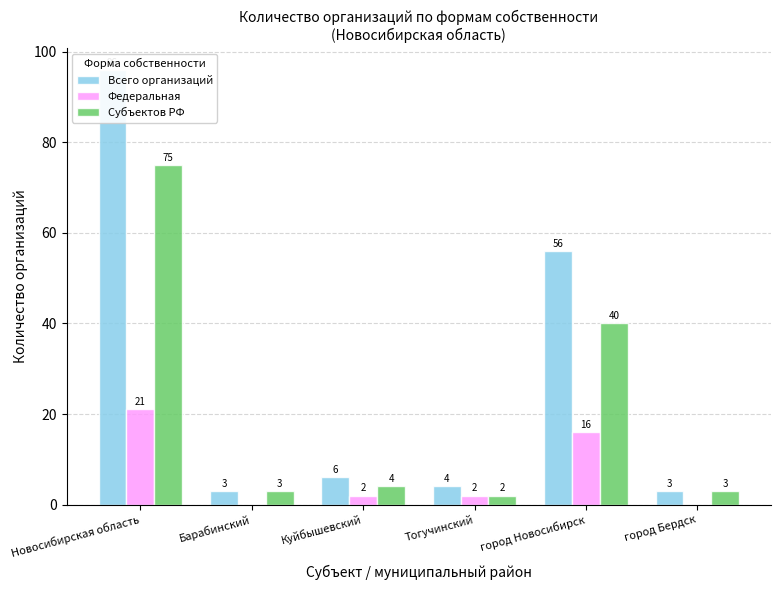

What is the difference between the Федеральная values at Тогучинский and город Новосибирск?

14